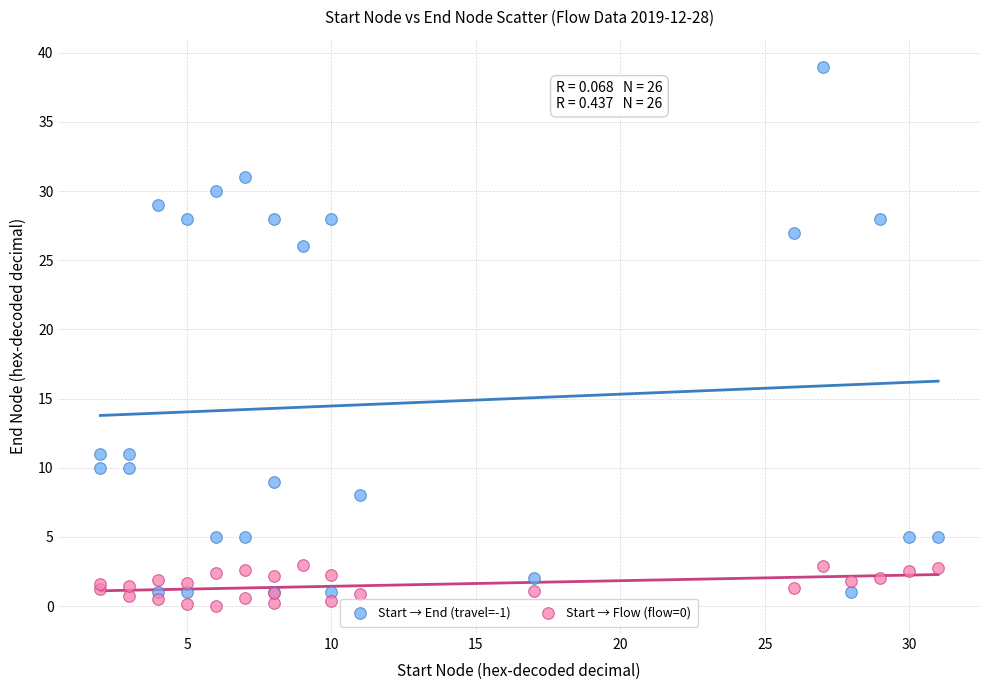

Which series reaches the maximum Y coordinate?

Start → End (travel=-1)